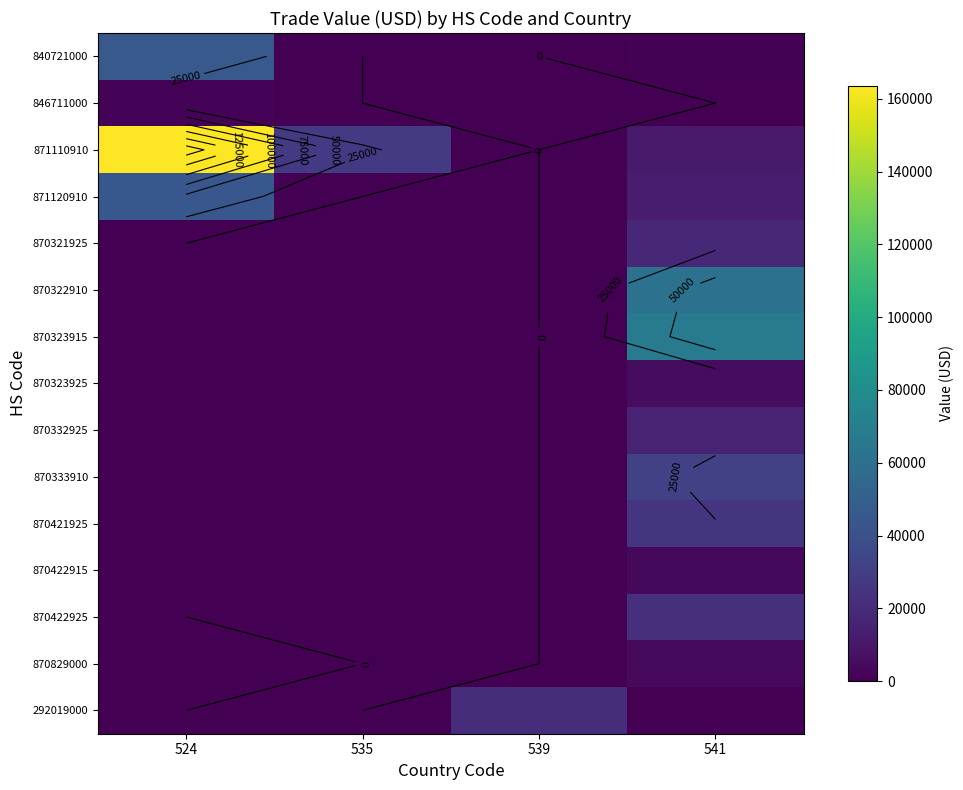

The 870323925 series shows 0 at 535. True or false?

True